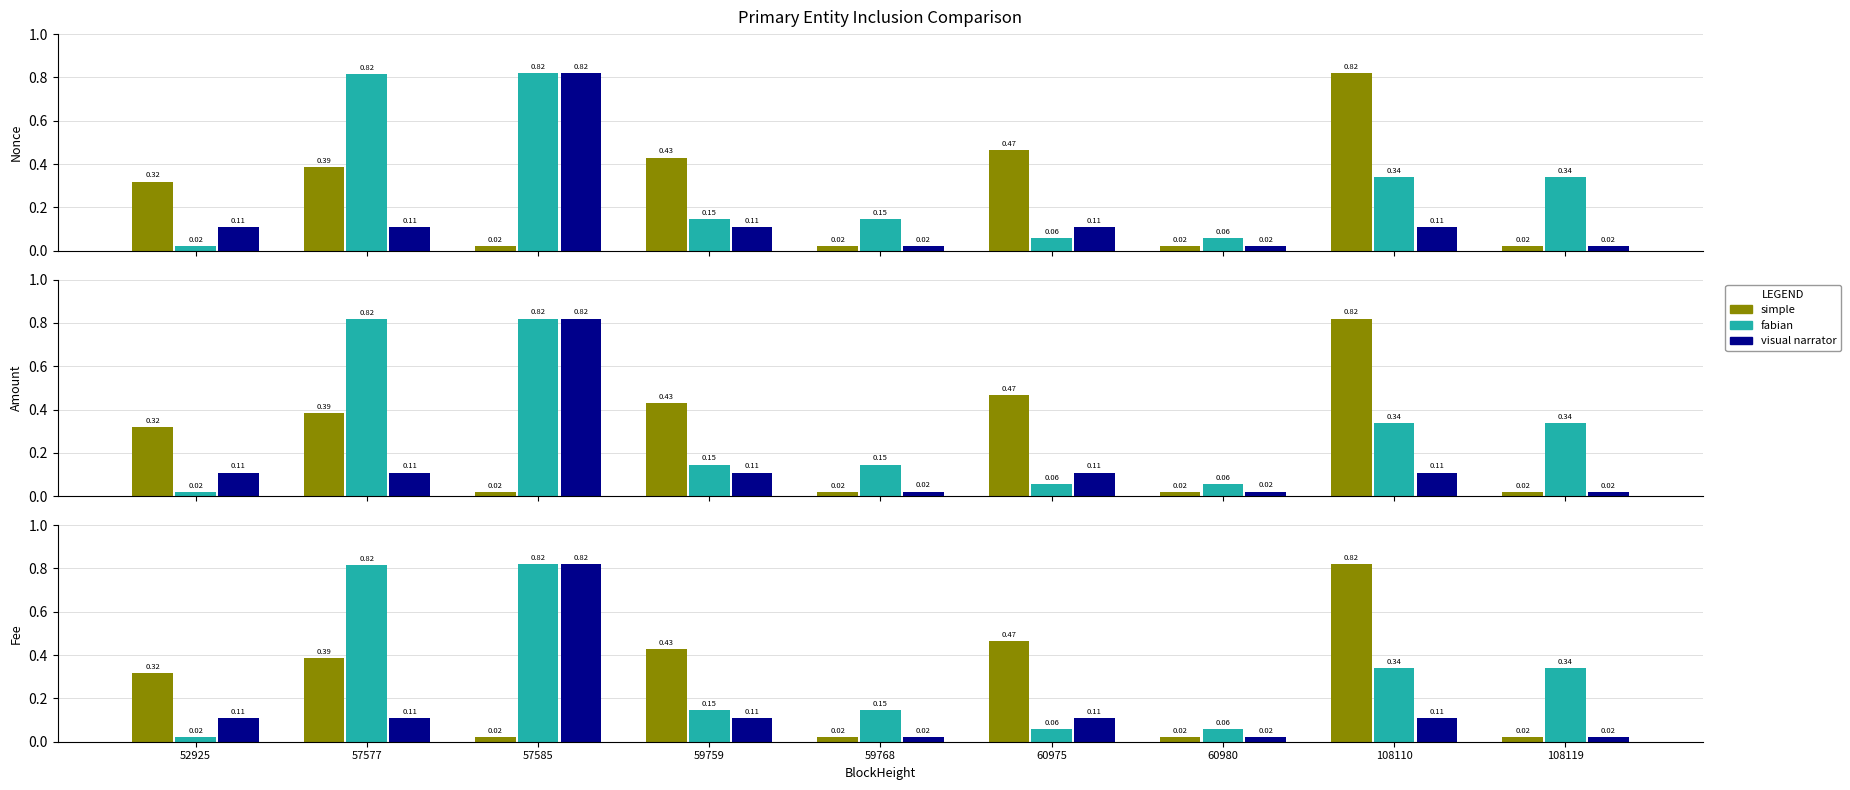

Is the value of fabian at 60975 greater than the value of simple at 59768?

Yes